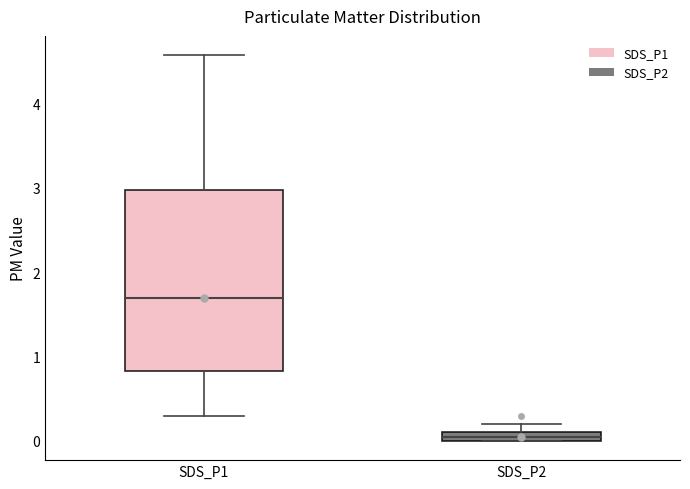

Which box is the tallest, from its lower edge to its upper edge?

SDS_P1